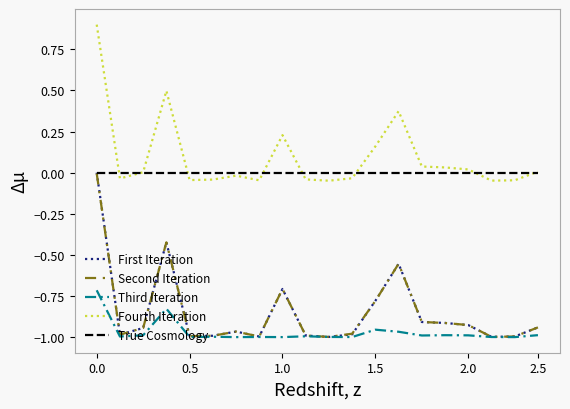

What is the difference between the maximum and minimum values in the Fourth Iteration series?

0.9